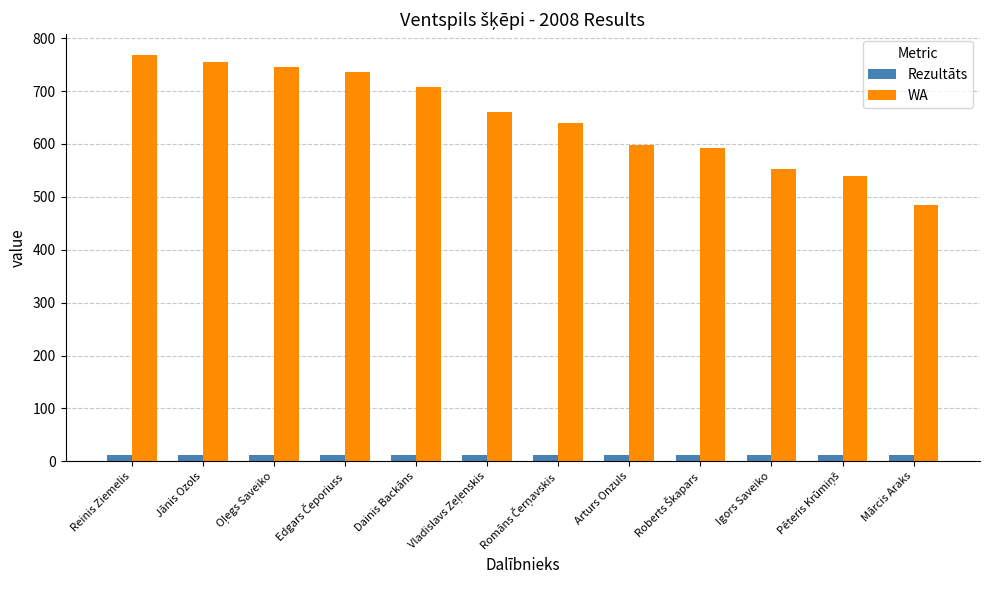

Count the number of categories in the chart.

12